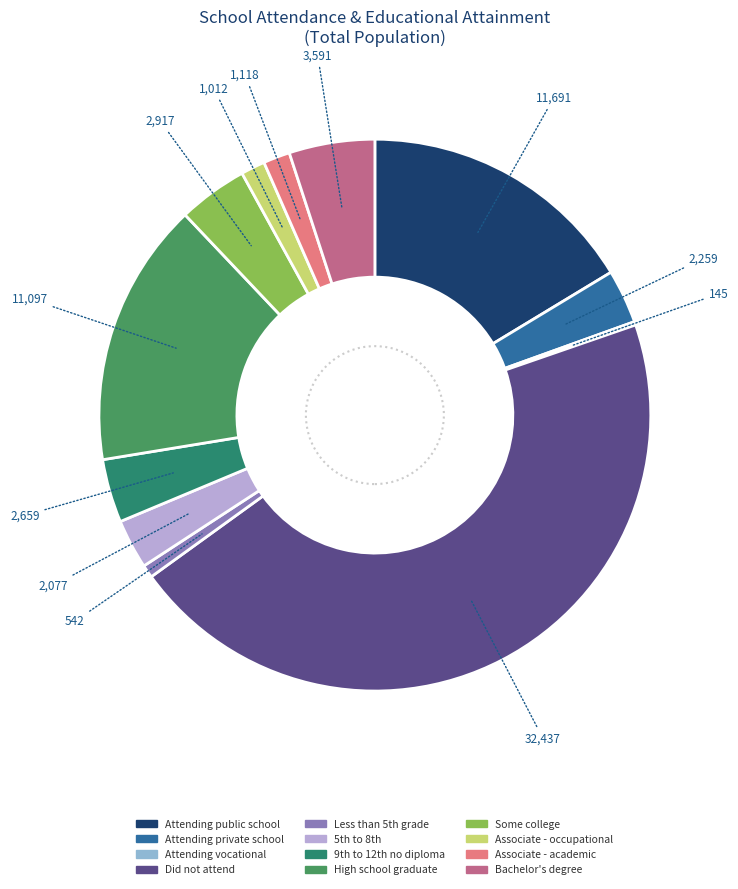

To the nearest percent, what percentage of the pie is Attending public school?

16%